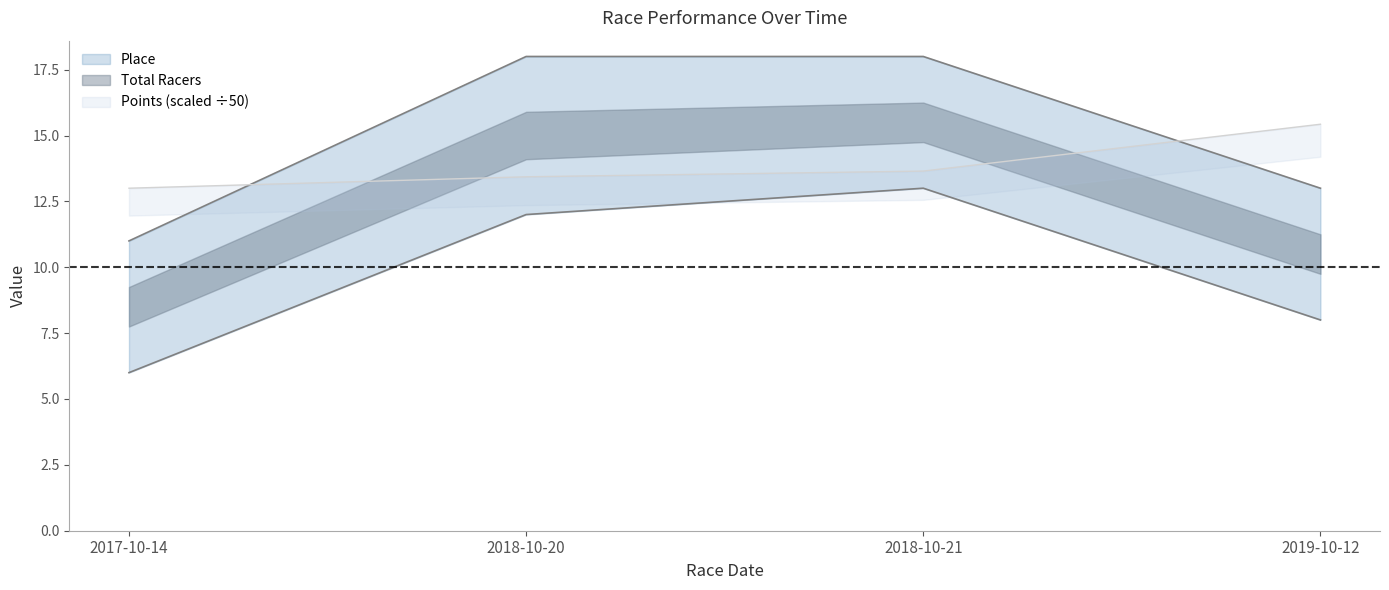

Which category has the lowest value across all series?

2017-10-14